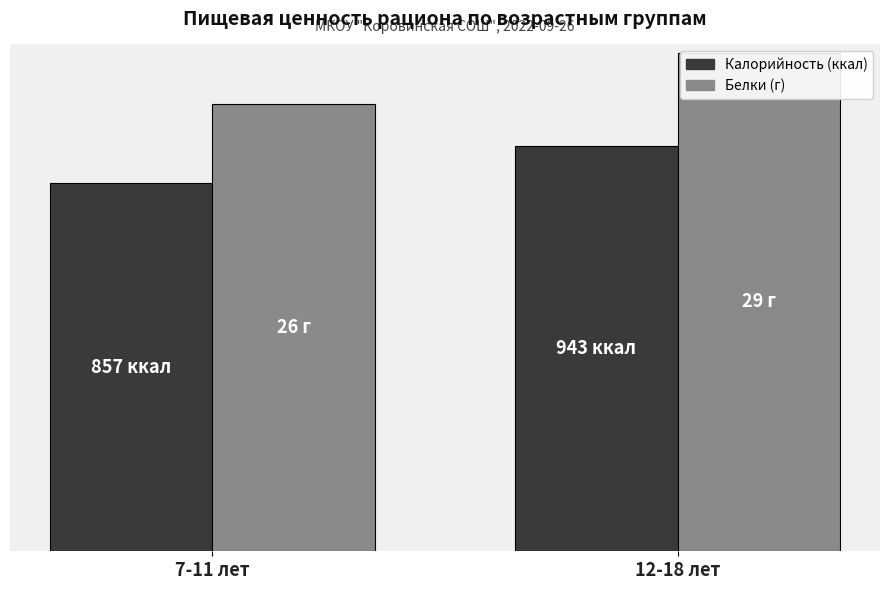

Does the chart contain stacked bars?

No